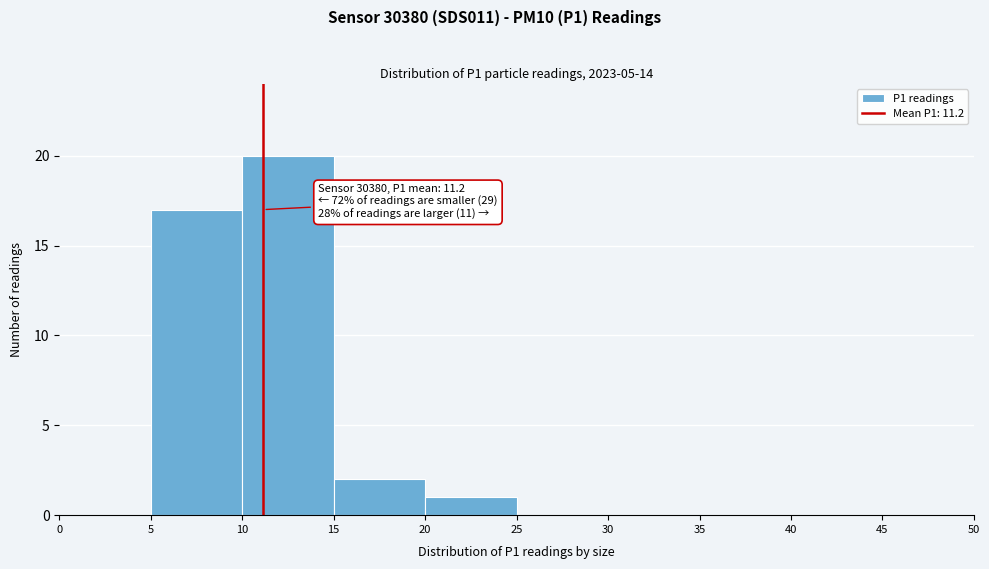

Over which range of the x-axis is the bar tallest?

10 to 15